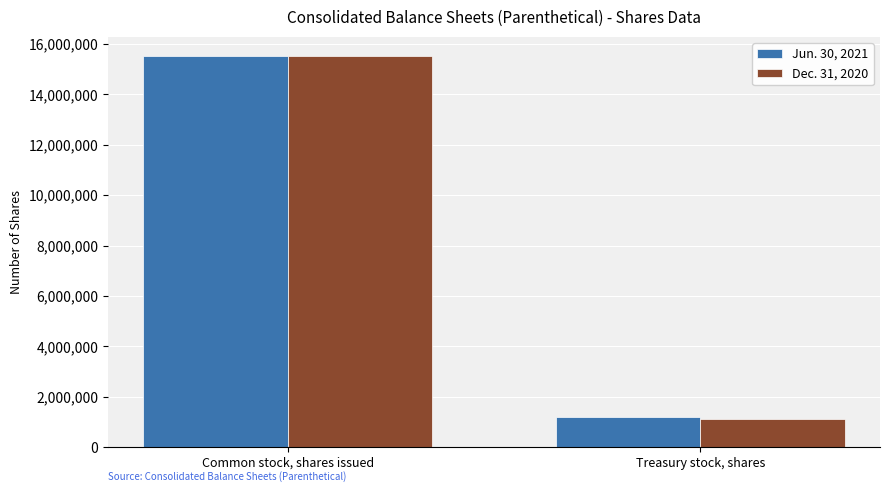

What is the value of the Jun. 30, 2021 bar at the 2nd from the left?

1183885